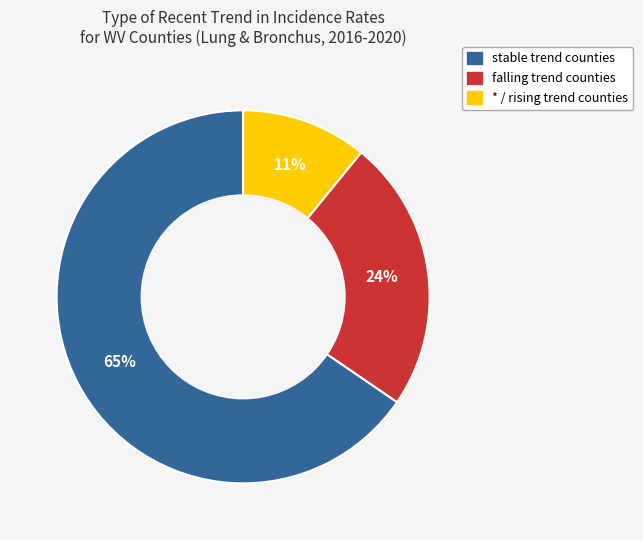

To the nearest percent, what portion does * / rising trend counties represent?

11%